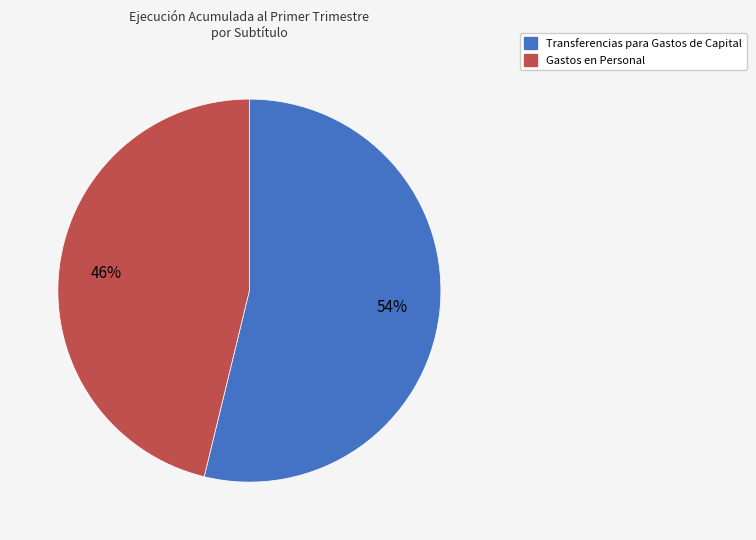

Does any single category account for the majority?

Yes